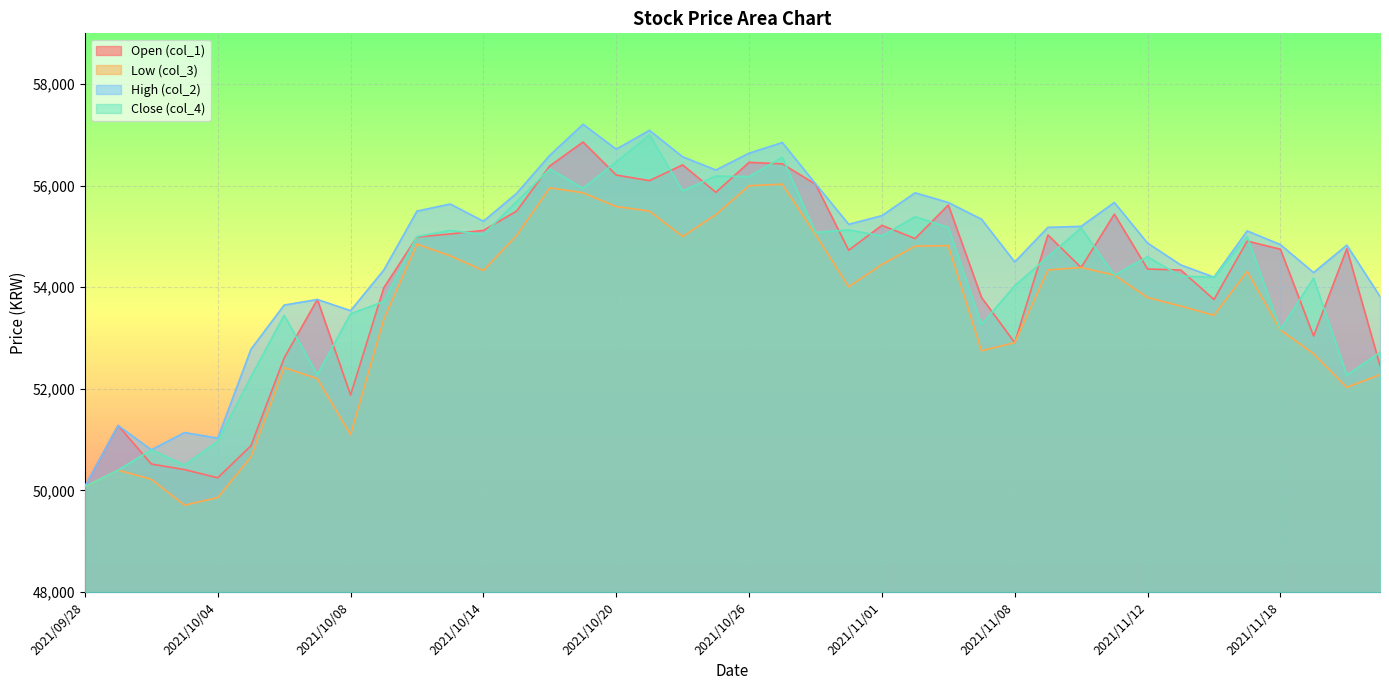

Which category has the lowest value in the col_3 series?

2021/10/01